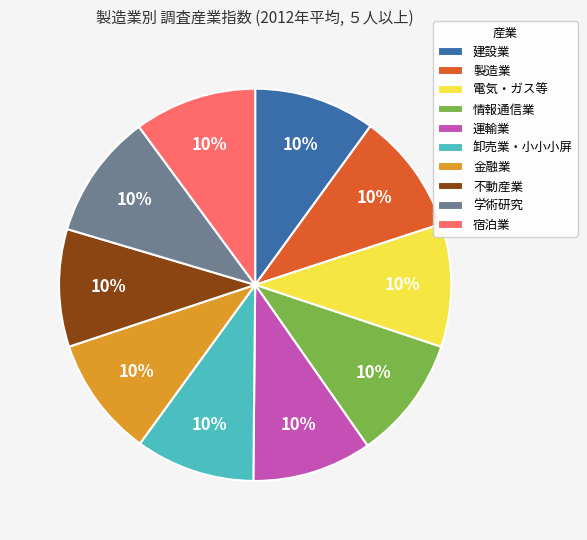

Do 建設業 and 学術研究 together represent more than half of the pie?

No